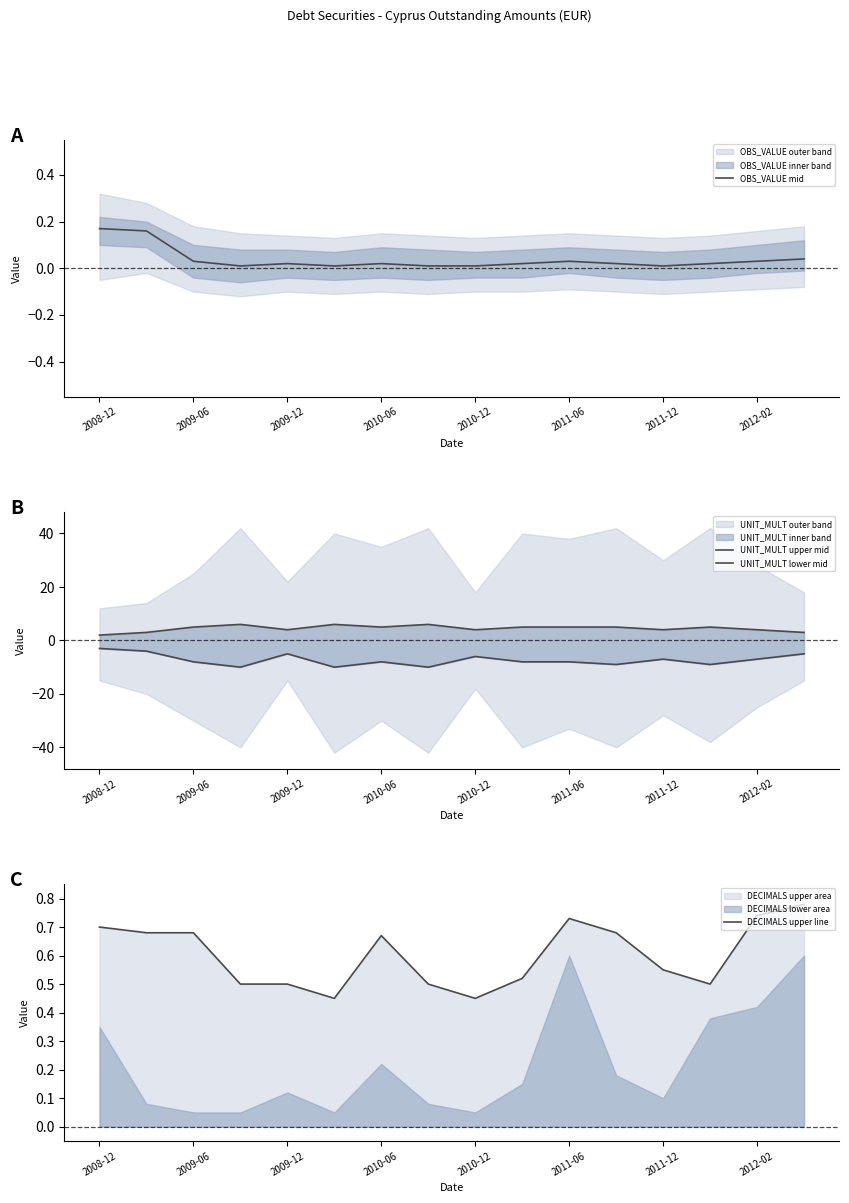

Reading left to right, transcribe all the data shown in this chart.

OBS_VALUE mid: 0.2	0.2	0.0	0.0	0.0	0.0	0.0	0.0	0.0	0.0	0.0	0.0	0.0	0.0	0.0	0.0
UNIT_MULT upper mid: 2.0	3.0	5.0	6.0	4.0	6.0	5.0	6.0	4.0	5.0	5.0	5.0	4.0	5.0	4.0	3.0
UNIT_MULT lower mid: -3.0	-4.0	-8.0	-10.0	-5.0	-10.0	-8.0	-10.0	-6.0	-8.0	-8.0	-9.0	-7.0	-9.0	-7.0	-5.0
DECIMALS upper line: 0.7	0.7	0.7	0.5	0.5	0.5	0.7	0.5	0.5	0.5	0.7	0.7	0.6	0.5	0.7	0.8